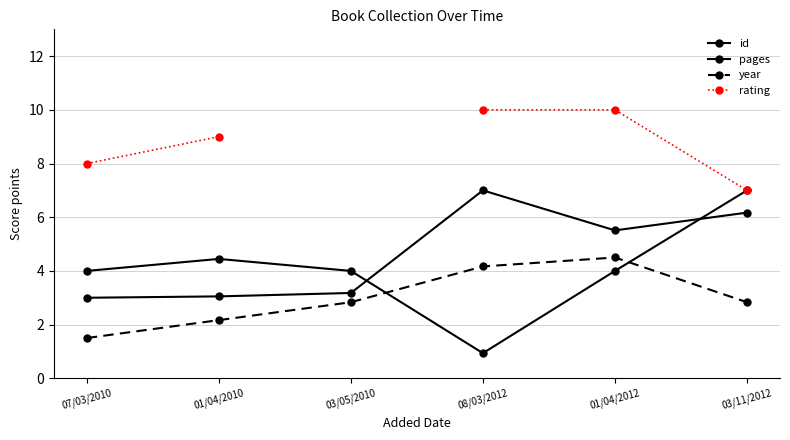

How many values in the year series are below 2?

1